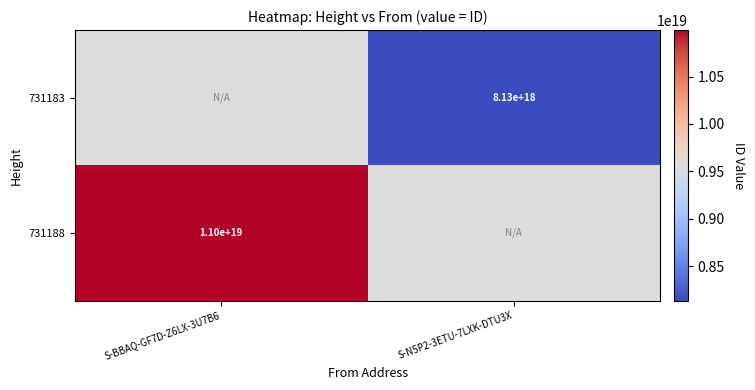

True or false: 731188 has a value of 11000000000000000000 at S-BBAQ-GF7D-Z6LX-3U7B6.

True